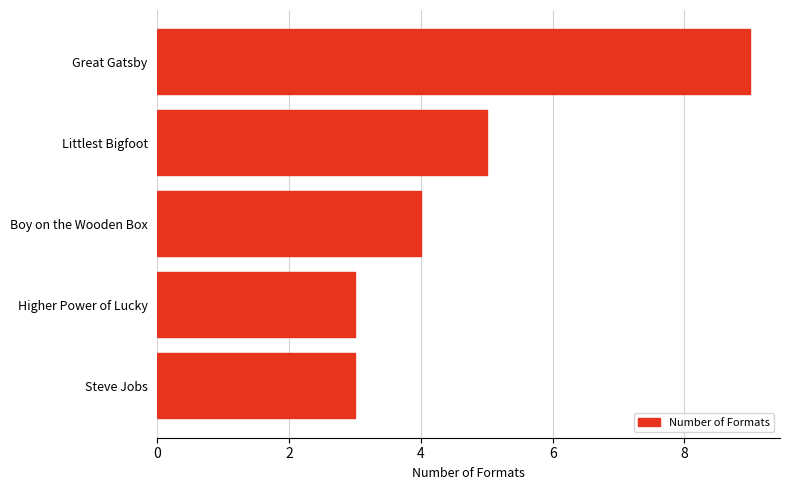

What is the difference between the maximum and second lowest values?

6